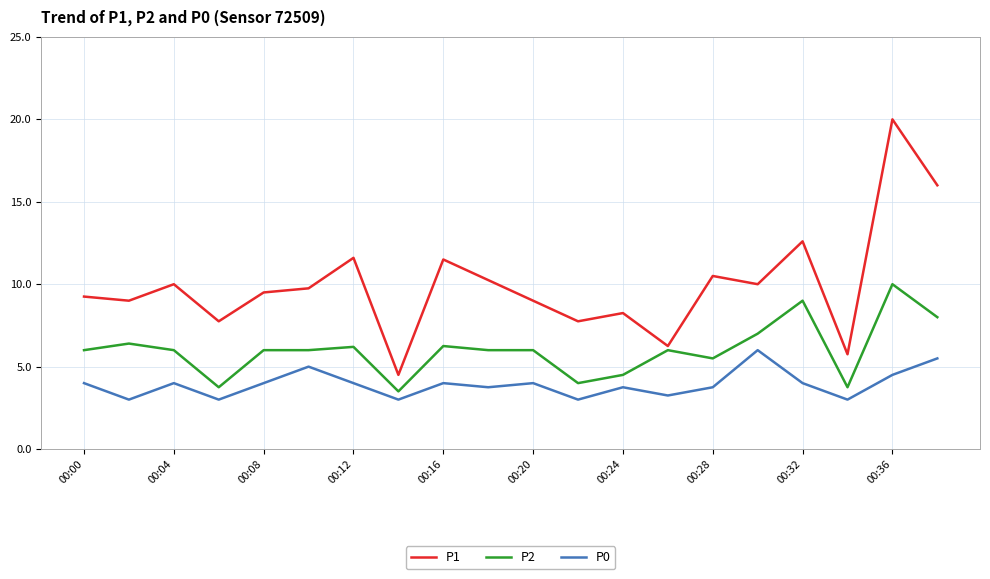

What is the lowest value of the P2 series?

3.5